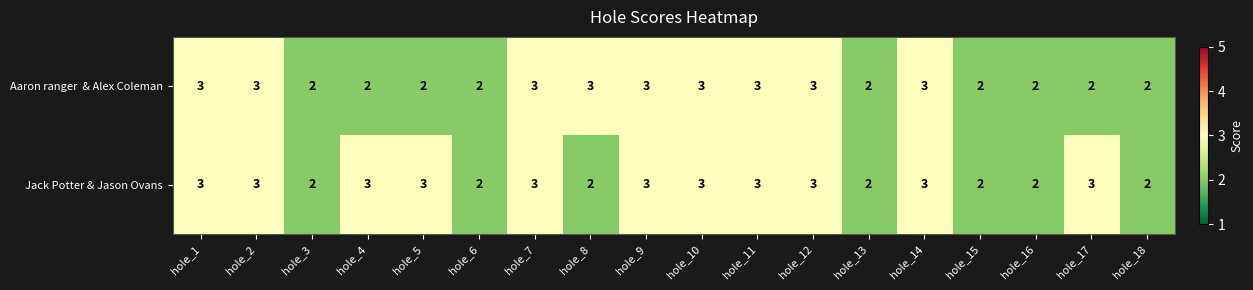

What is the highest value of the Jack Potter & Jason Ovans series?

3